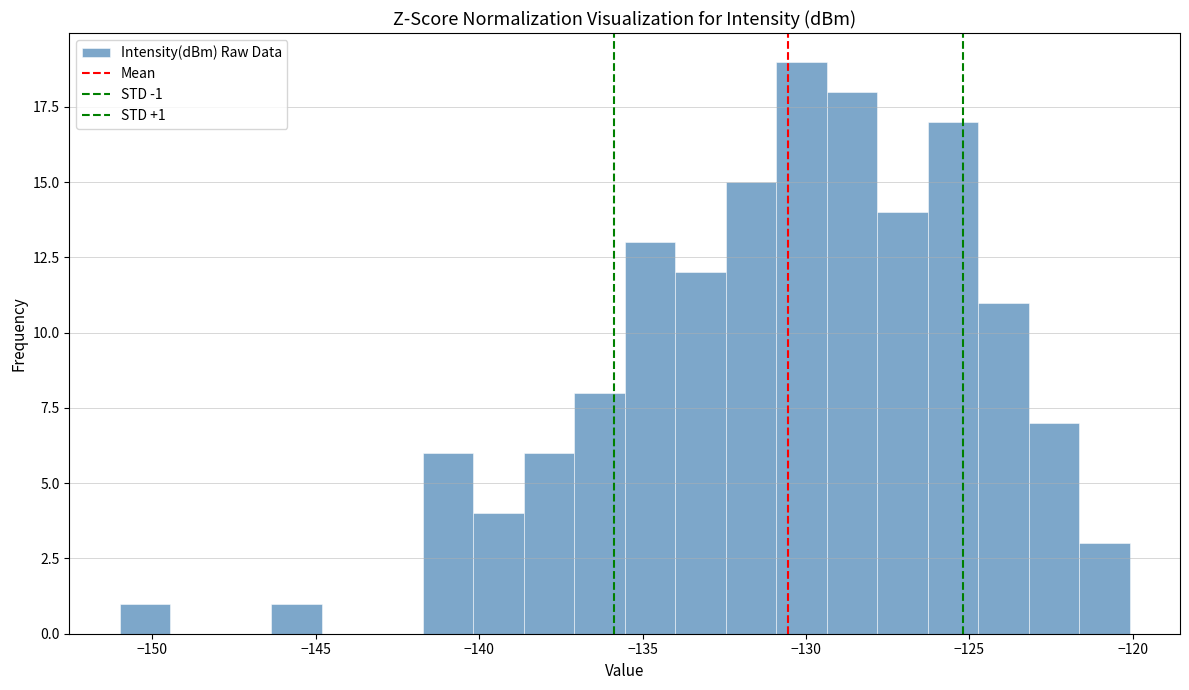

Read against the x-axis, roughly where is the centre of the tallest bar?

-130.0